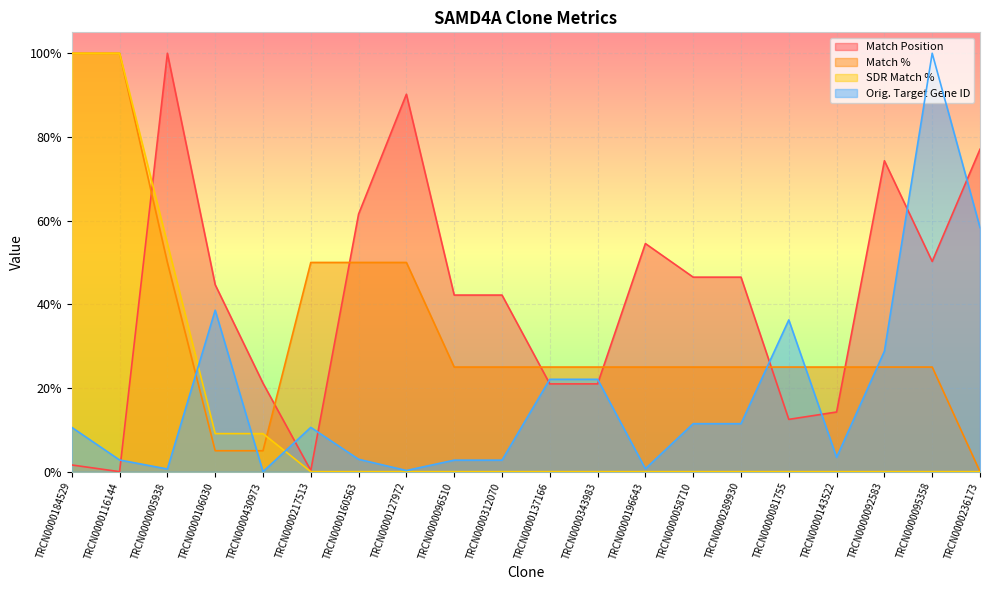

How many data points in Match % are above 0?

19